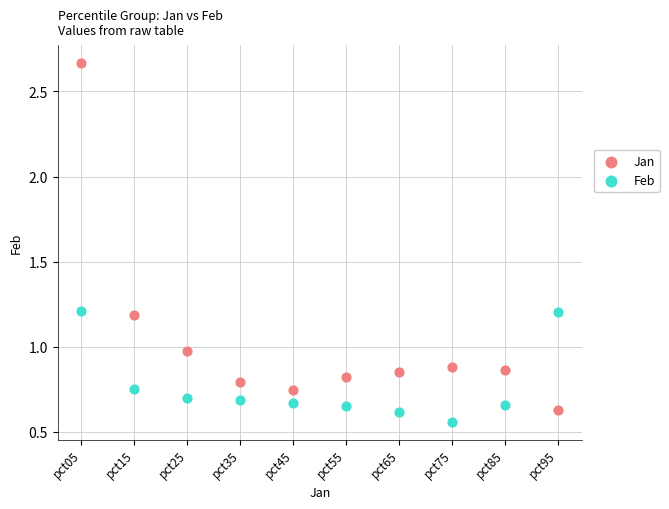

Which series reaches the maximum Y coordinate?

Jan